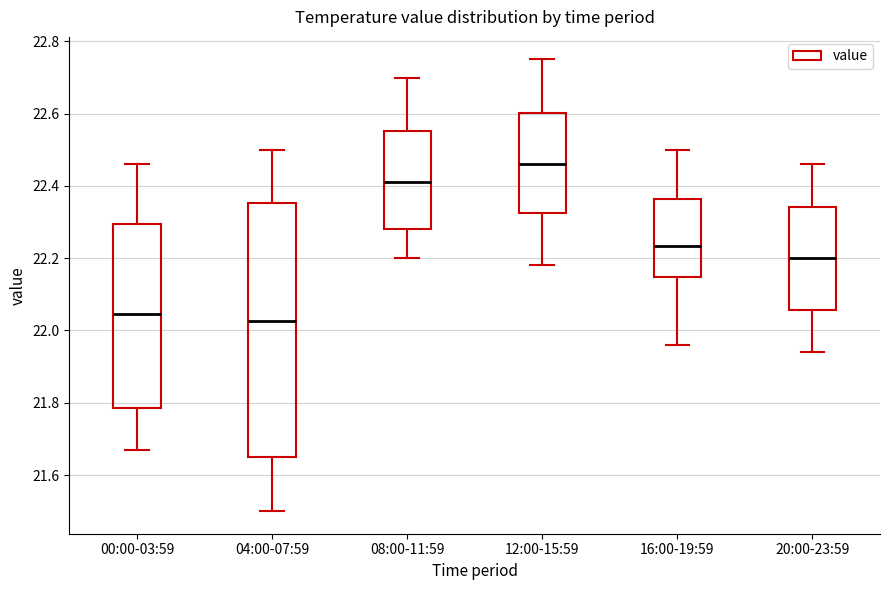

Reading left to right, read every box against the y-axis: the position of its median line, the range the box covers, and the ends of its whiskers. The values are not printed on the chart, so give them approximately, as read against the axis.

00:00-03:59: median 22.04, box 21.78 to 22.30, whiskers 21.68 to 22.46
04:00-07:59: median 22.02, box 21.66 to 22.36, whiskers 21.50 to 22.50
08:00-11:59: median 22.42, box 22.28 to 22.56, whiskers 22.20 to 22.70
12:00-15:59: median 22.46, box 22.32 to 22.60, whiskers 22.18 to 22.76
16:00-19:59: median 22.24, box 22.14 to 22.36, whiskers 21.96 to 22.50
20:00-23:59: median 22.20, box 22.06 to 22.34, whiskers 21.94 to 22.46